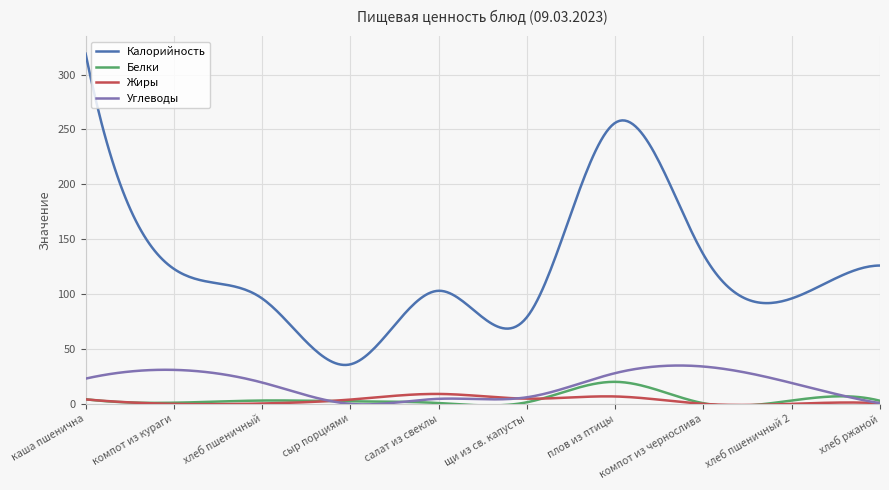

True or false: Калорийность and Жиры intersect in this chart.

False